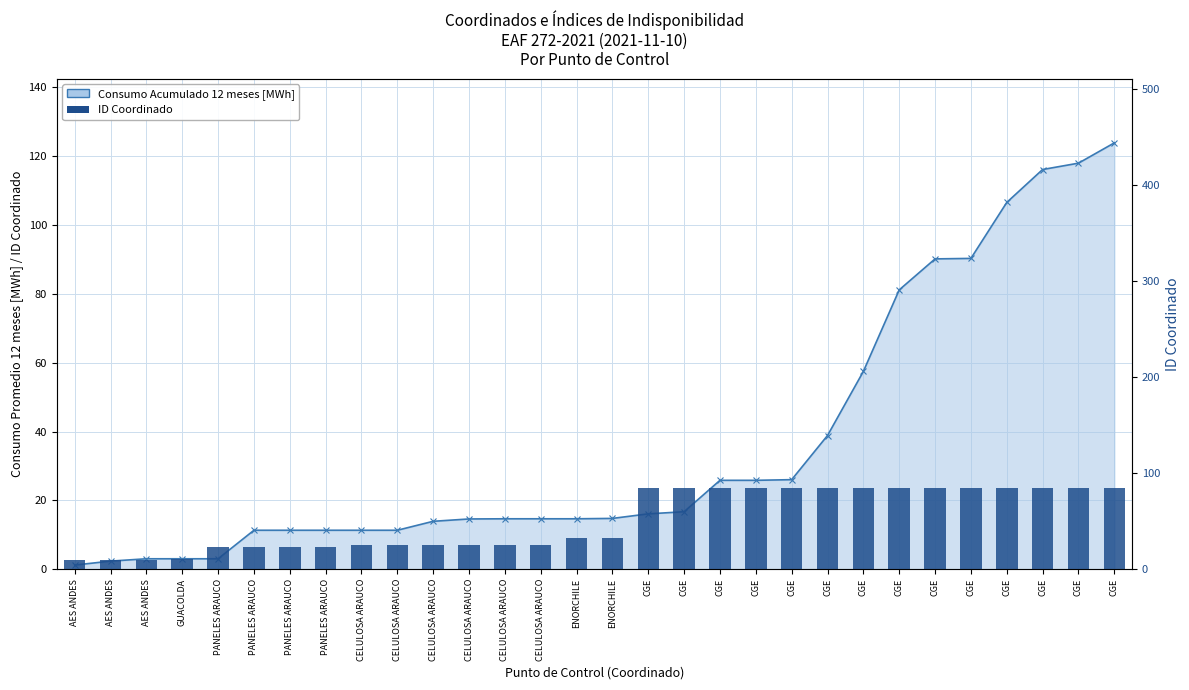

At which label does ID Coordinado reach its peak?

CGE